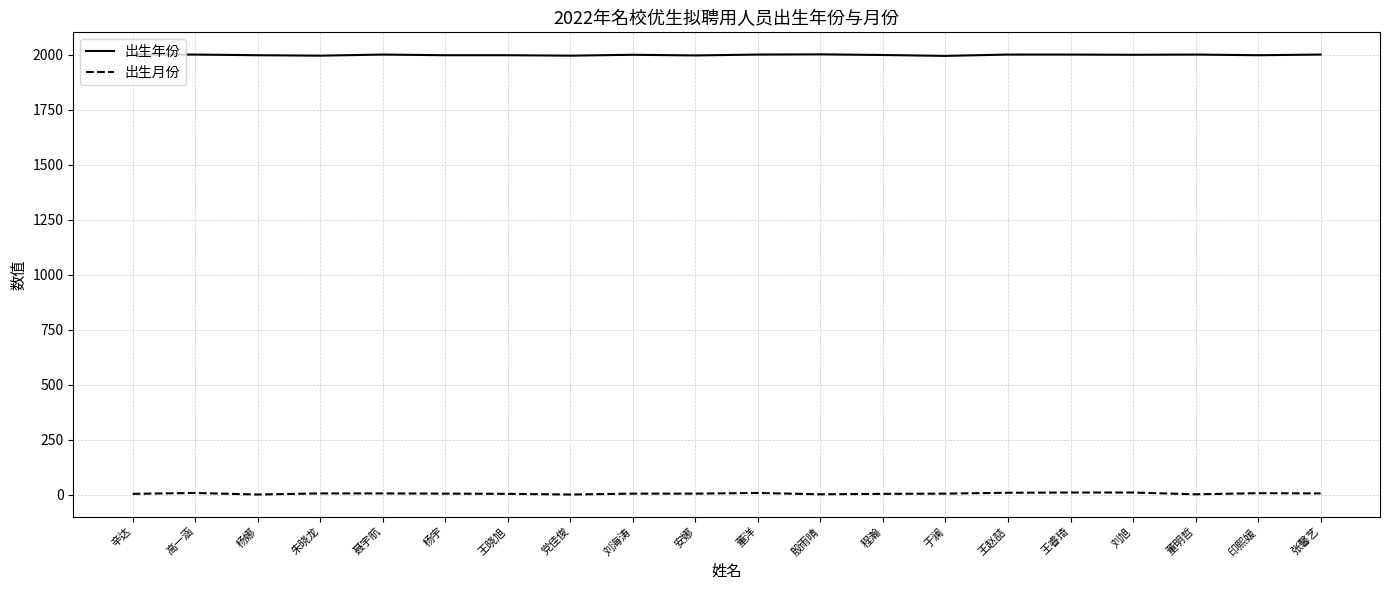

Does the chart display data point markers on the line(s)?

No